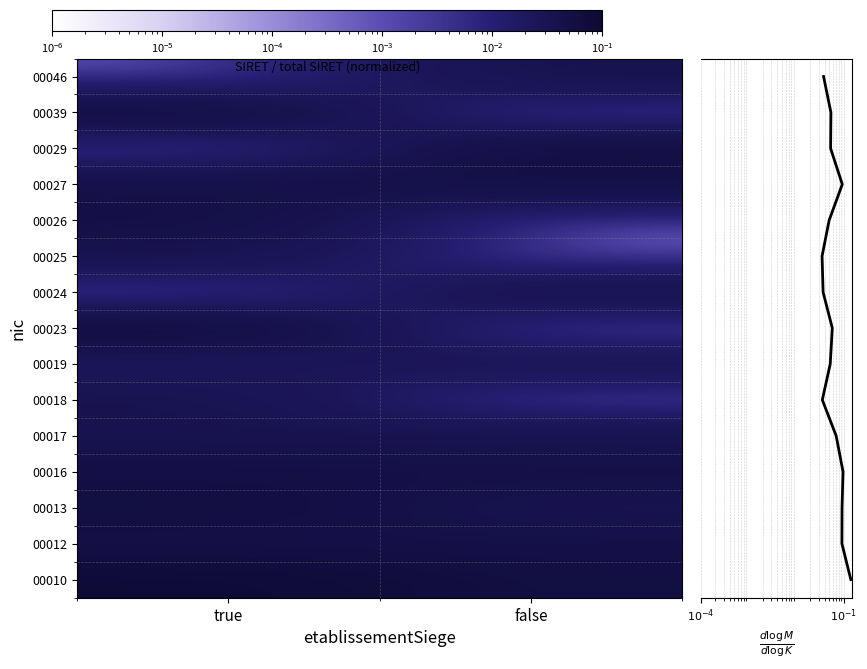

What is the total value across all series at true?

0.6